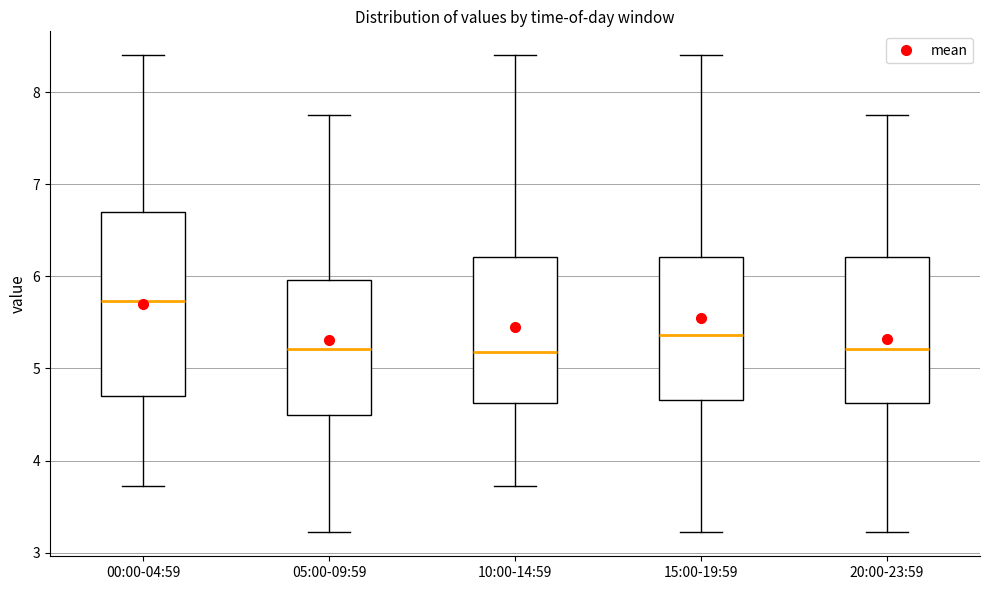

Which box is the tallest, from its lower edge to its upper edge?

00:00-04:59